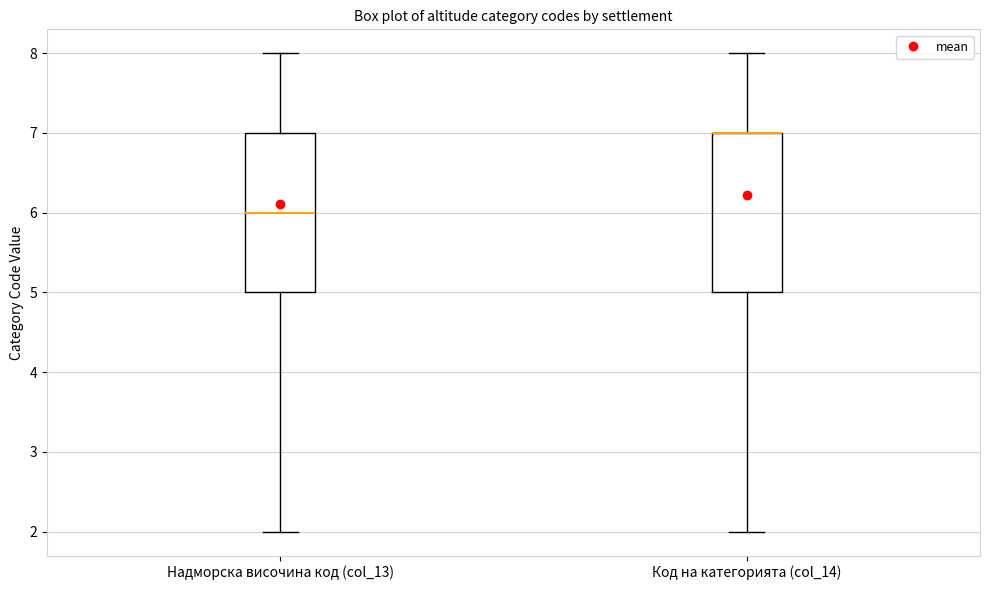

Reading left to right, read every box against the y-axis: the position of its median line, the range the box covers, and the ends of its whiskers. The values are not printed on the chart, so give them approximately, as read against the axis.

Надморска височина код (col_13): median 6, box 5 to 7, whiskers 2 to 8
Код на категорията (col_14): median 7 (drawn on the box's upper edge), box 5 to 7, whiskers 2 to 8